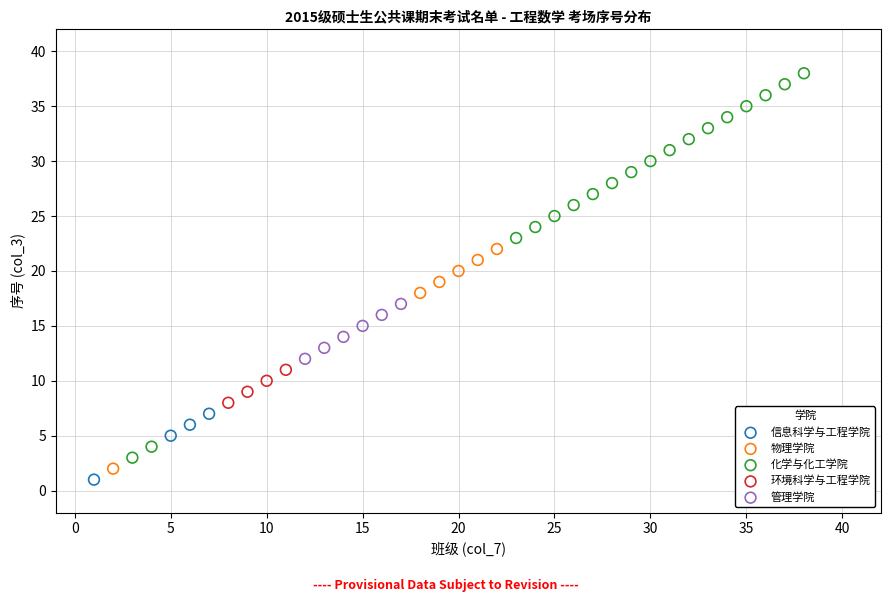

Which series has the largest Y range (max minus min)?

化学与化工学院